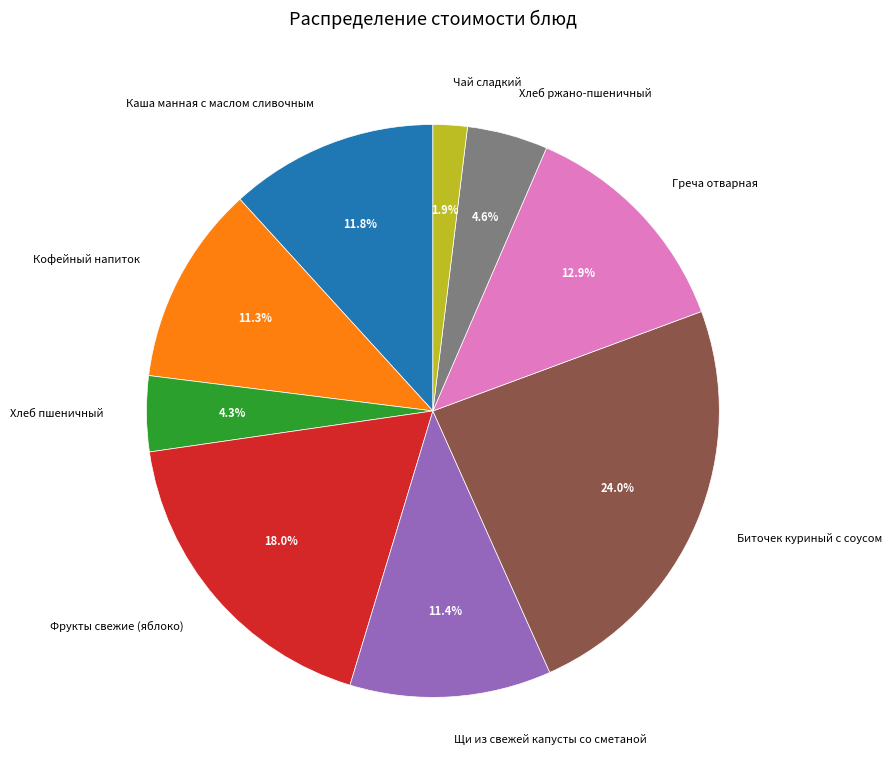

What percentage is NOT represented by Биточек куриный с соусом?

76.0%